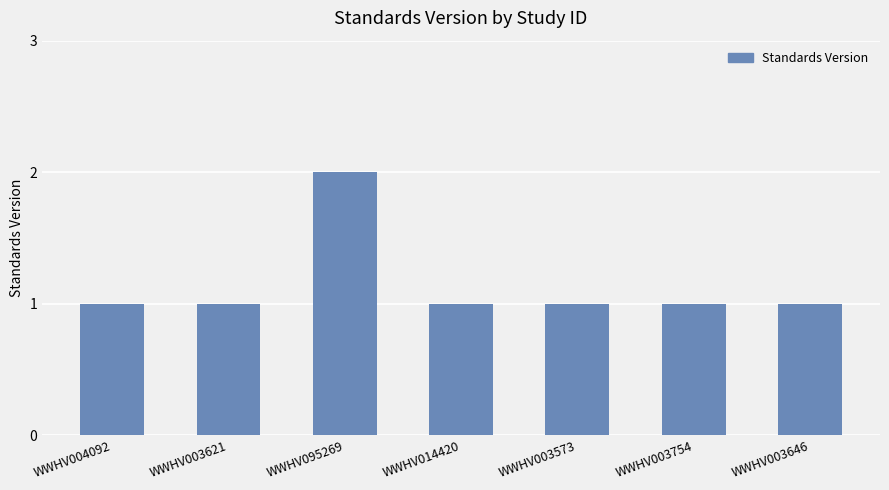

What is the label of the 2nd bar from the right?

WWHV003754